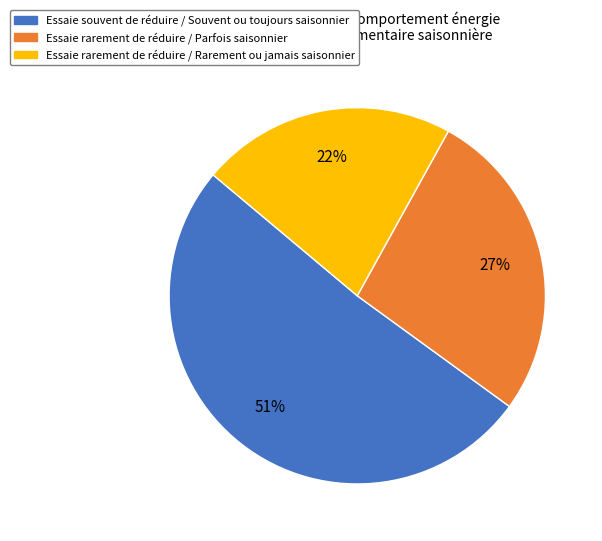

True or false: Essaie souvent de réduire / Souvent ou toujours saisonnier accounts for 60% of the total.

False